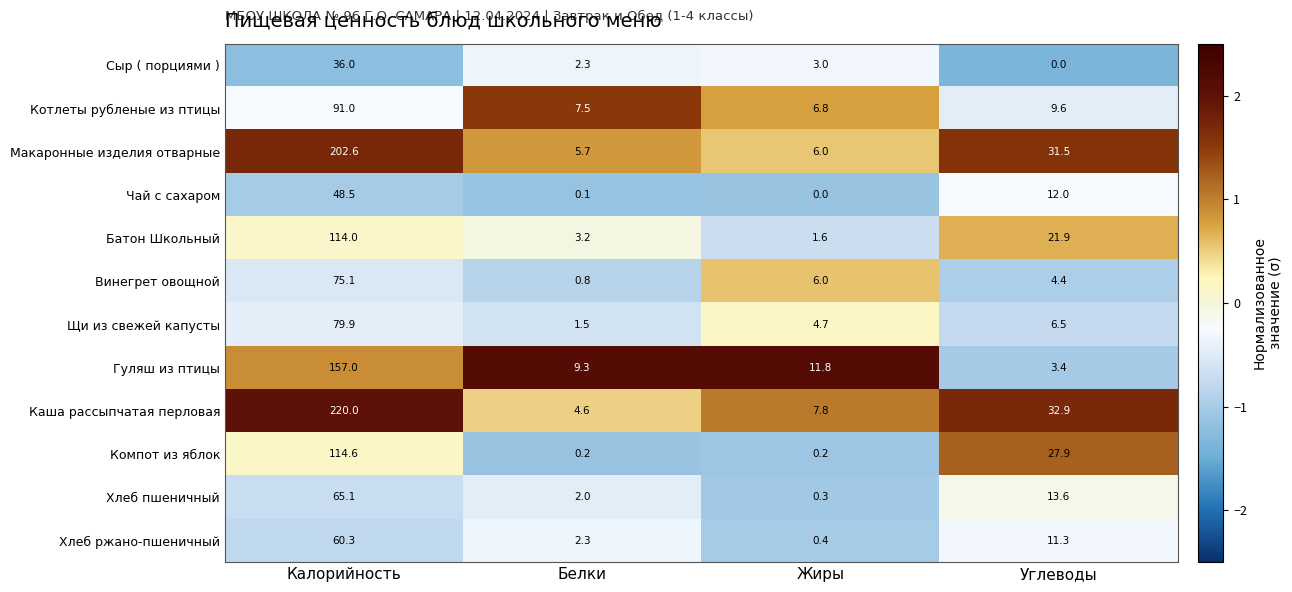

Which category has the highest value across all series?

Калорийность